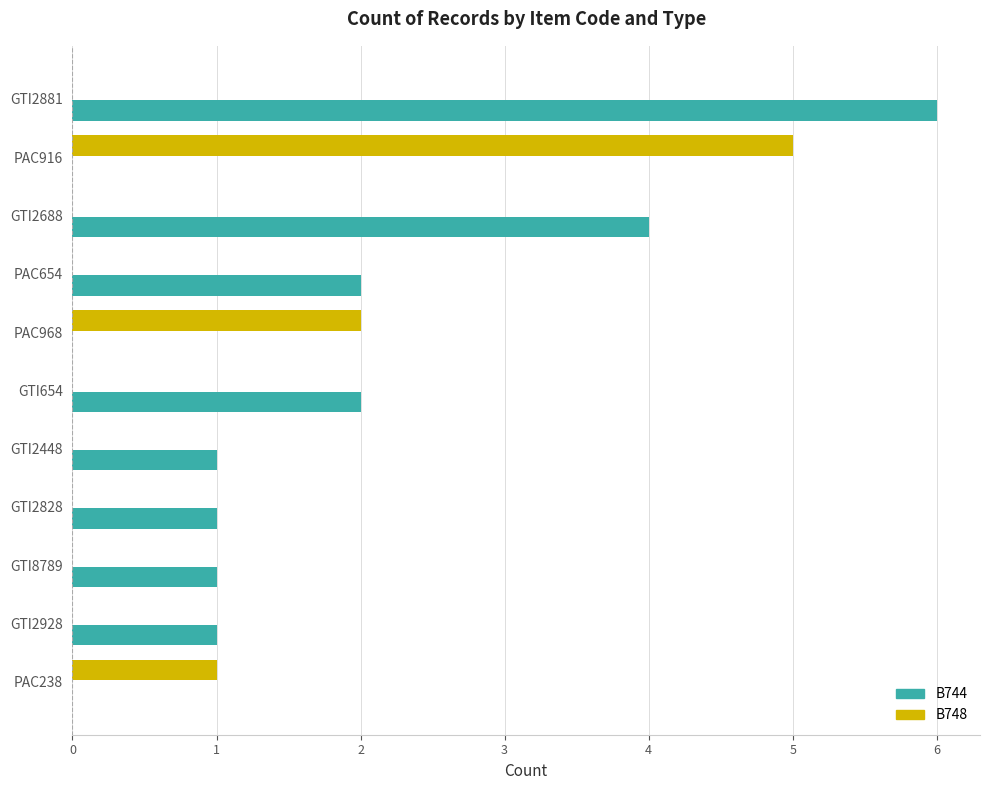

Between PAC916 and GTI2688, which series saw the biggest shift?

B748